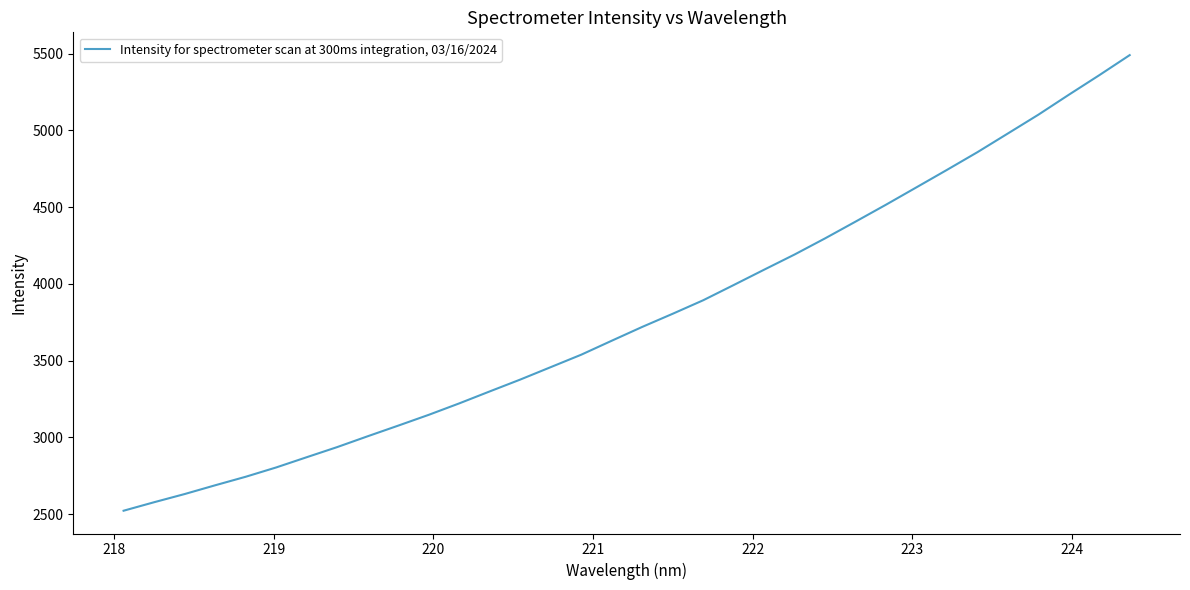

What is the maximum value shown in the chart?

5490.7